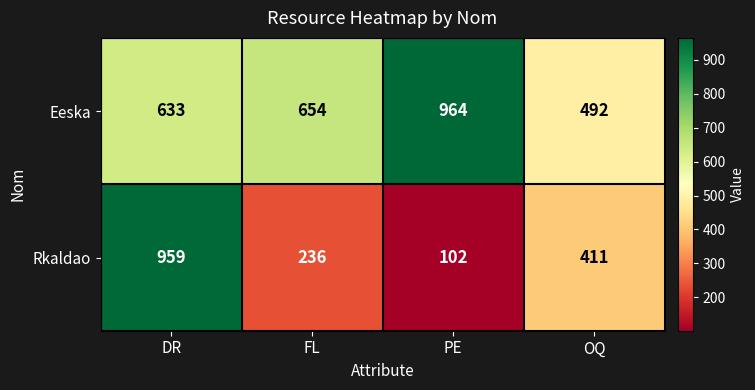

The Eeska series shows 492 at OQ. True or false?

True